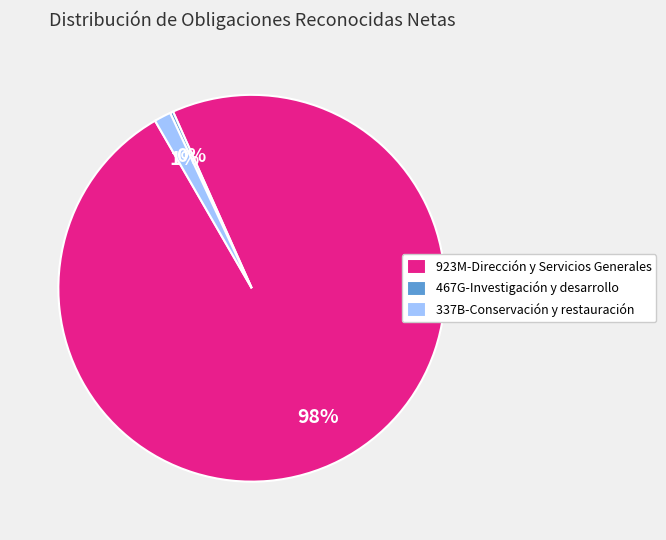

The 923M-Dirección y Servicios Generales slice represents 98% of the pie. True or false?

True